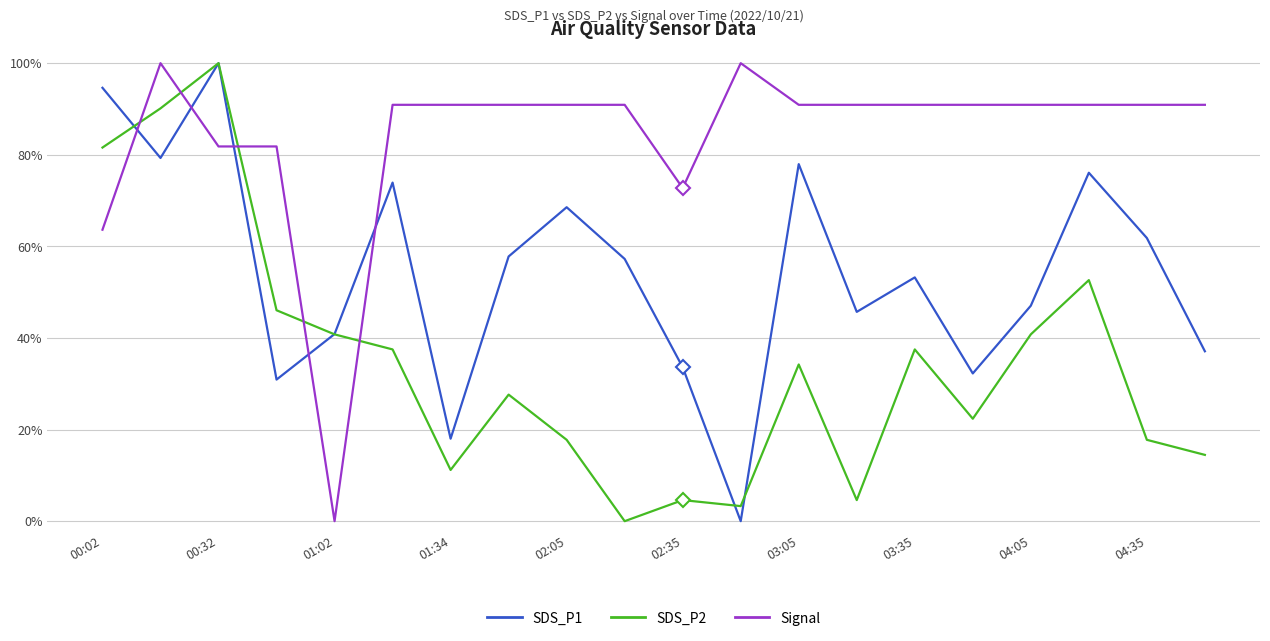

Which series ends up on top after the final intersection of SDS_P2 and Signal?

Signal